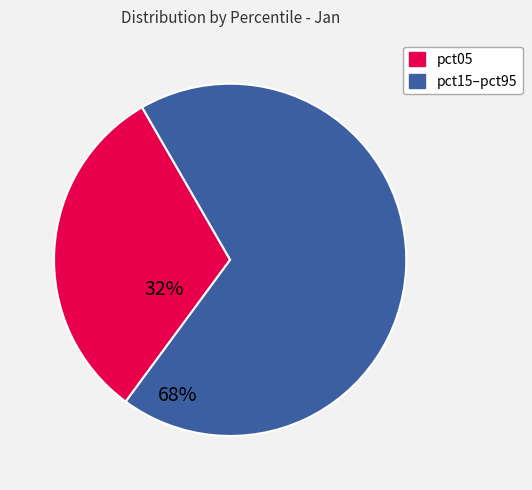

Is there any slice that represents more than half of the pie?

Yes